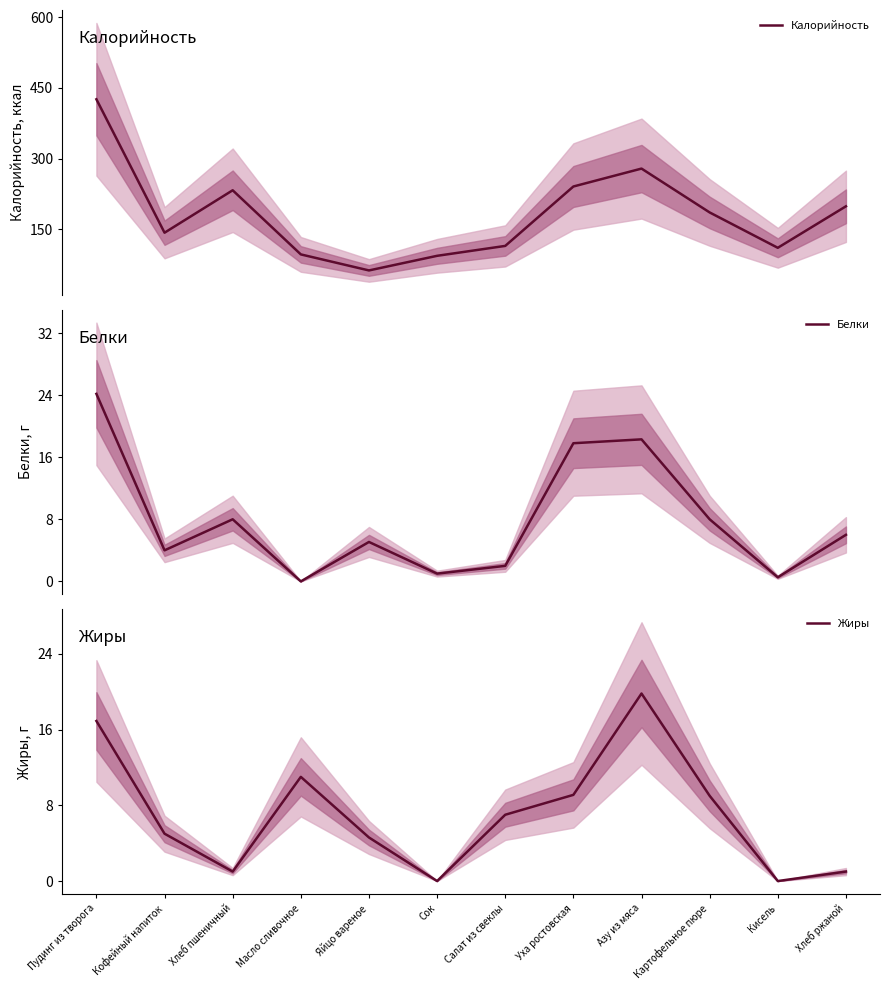

Reading left to right, list all the values displayed in this chart.

Калорийность: Пудинг из творога=426.0	Кофейный напиток=143.0	Хлеб пшеничный=233.0	Масло сливочное=97.0	Яйцо вареное=63.0	Сок=94.0	Салат из свеклы=115.0	Уха ростовская=241.0	Азу из мяса=279.0	Картофельное пюре=186.0	Кисель=111.0	Хлеб ржаной=199.0
Белки: Пудинг из творога=24.2	Кофейный напиток=4.0	Хлеб пшеничный=8.0	Масло сливочное=0.0	Яйцо вареное=5.1	Сок=1.0	Салат из свеклы=2.0	Уха ростовская=17.8	Азу из мяса=18.3	Картофельное пюре=8.0	Кисель=0.5	Хлеб ржаной=6.0
Жиры: Пудинг из творога=16.9	Кофейный напиток=5.0	Хлеб пшеничный=1.0	Масло сливочное=11.0	Яйцо вареное=4.6	Сок=0.0	Салат из свеклы=7.0	Уха ростовская=9.1	Азу из мяса=19.8	Картофельное пюре=9.0	Кисель=0.0	Хлеб ржаной=1.0